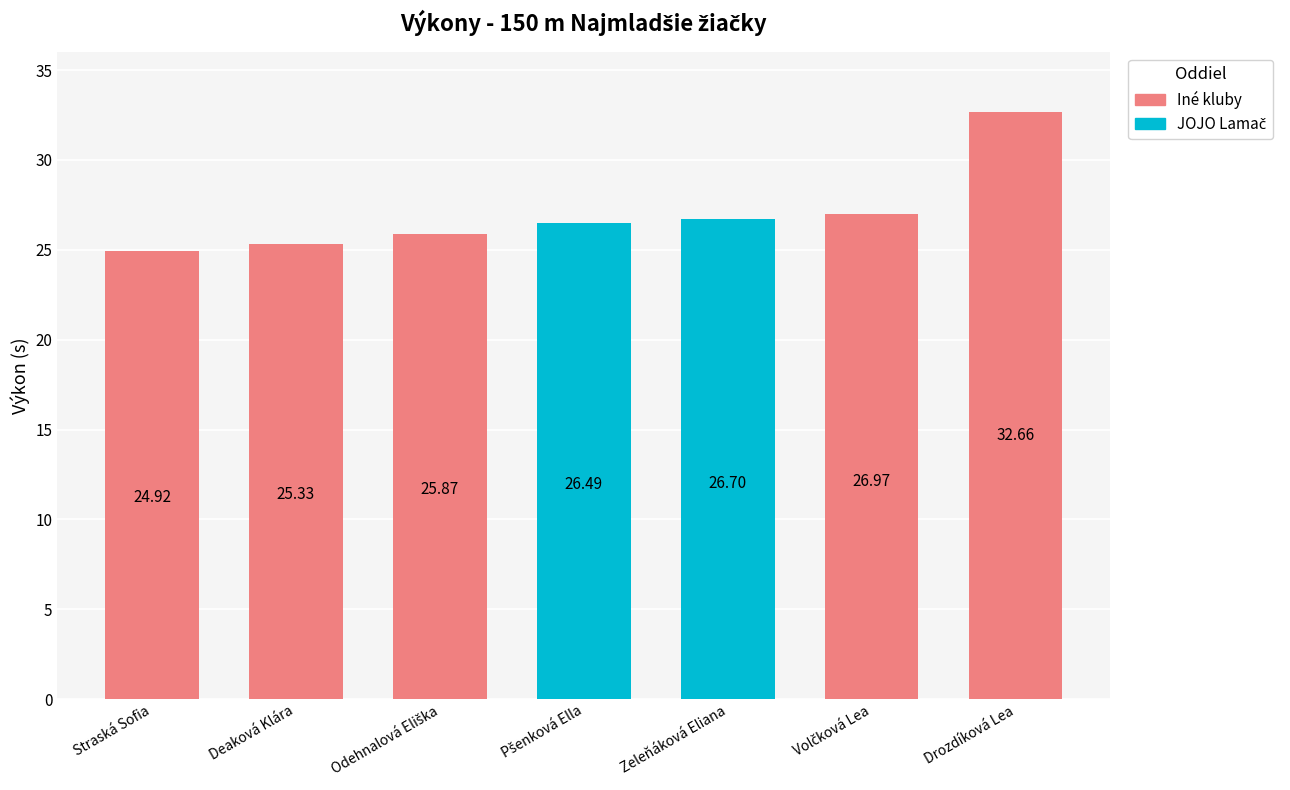

What is the label of the 7th bar from the left?

Drozdíková Lea